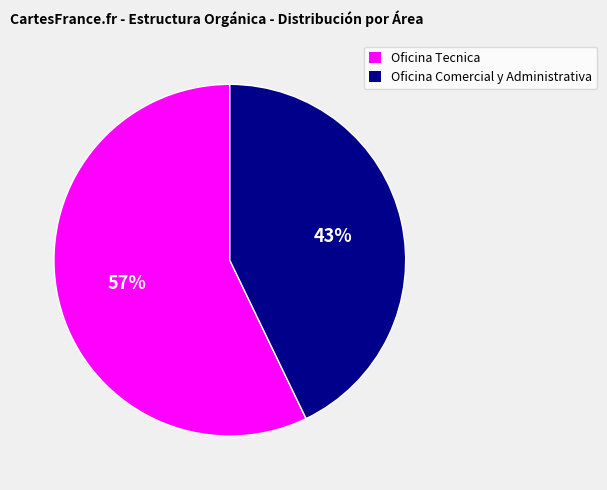

To the nearest percent, what is the average slice percentage?

50%